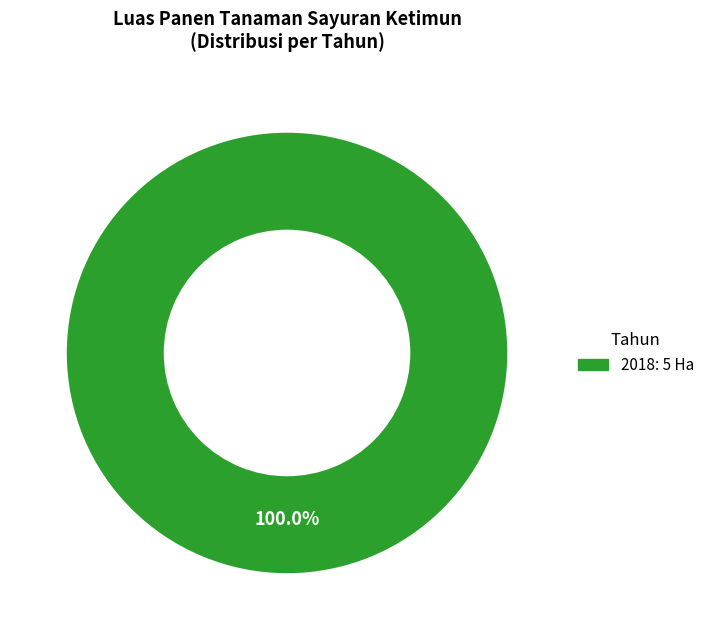

Count the number of slices in the pie.

1